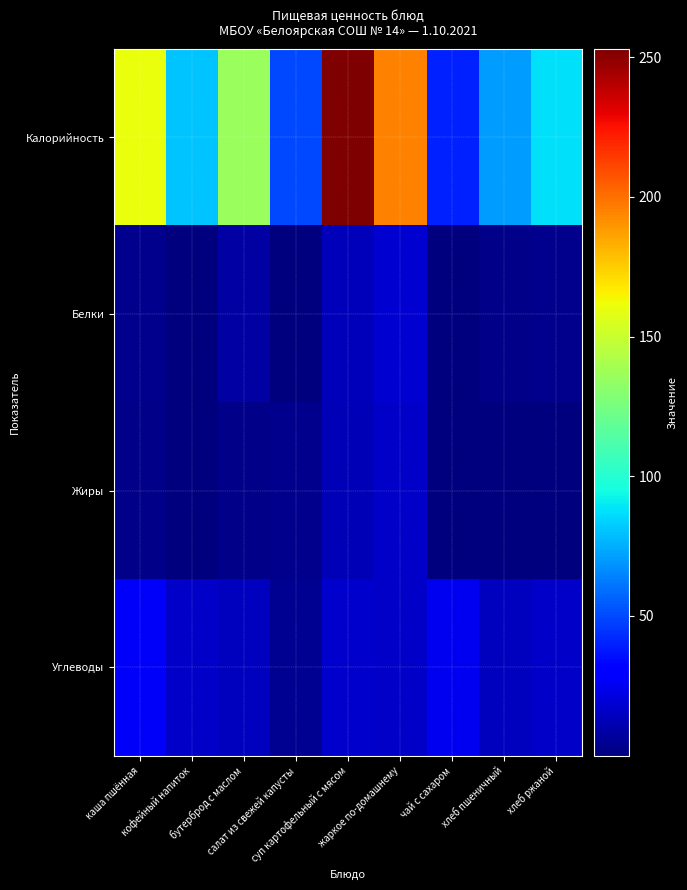

Which series has the widest spread of values?

Калорийность